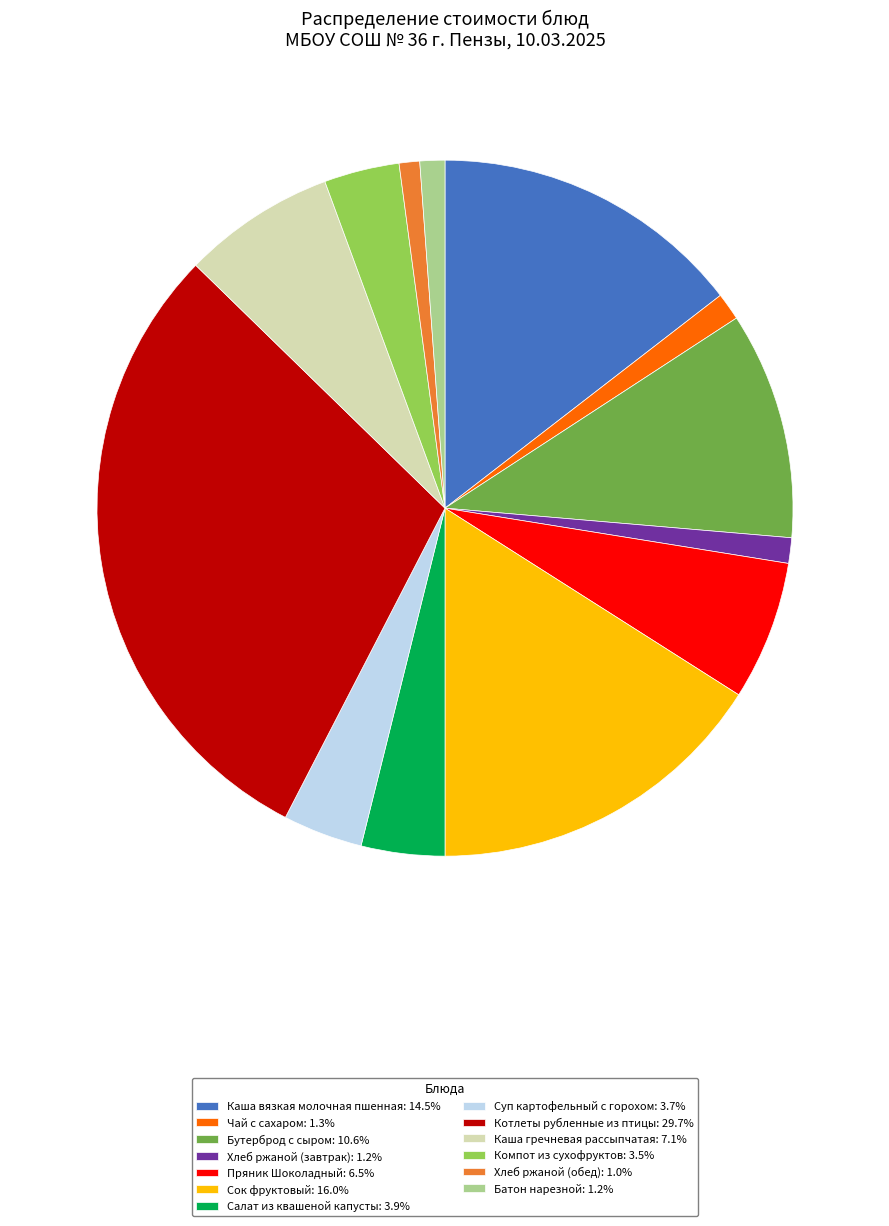

Does Чай с сахаром: 1.3% account for over 50% of the chart?

No